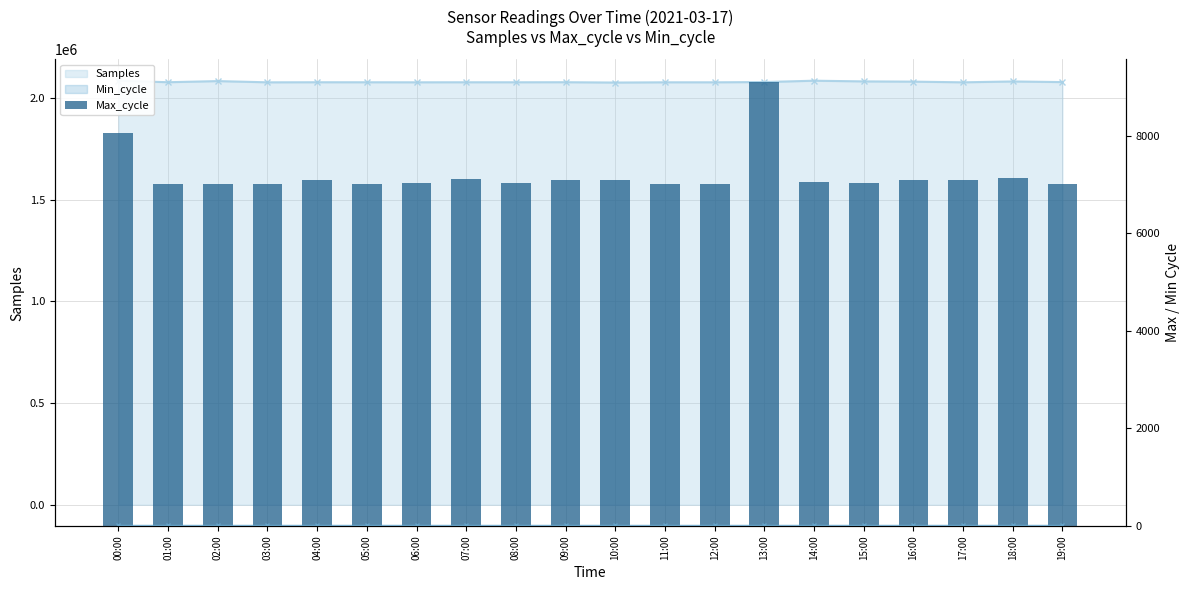

True or false: the data shows 7009 at 05:00.

True